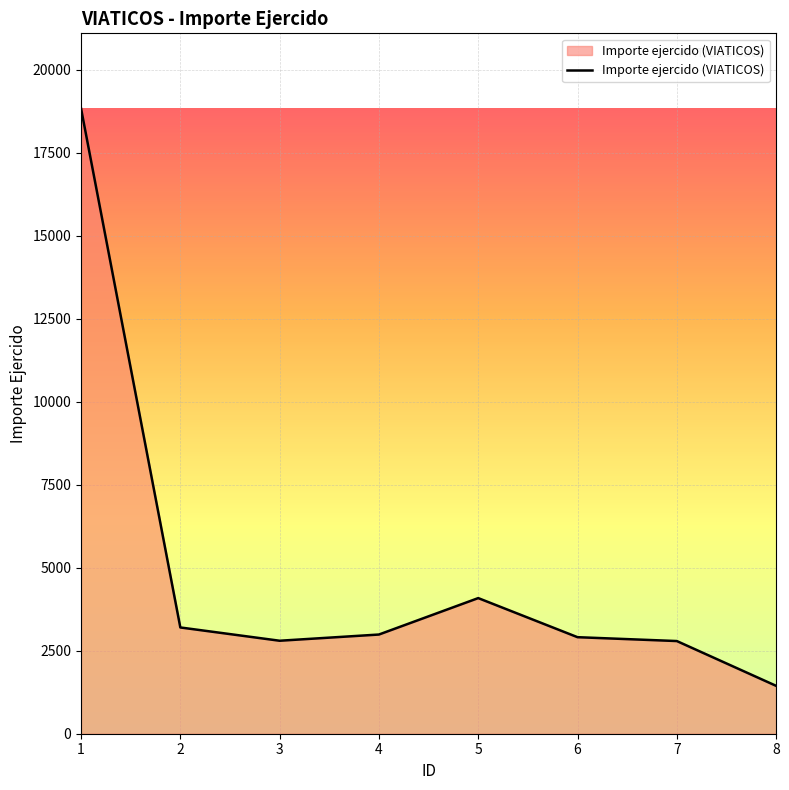

Is it true that the value at 8 is 1442.0?

True